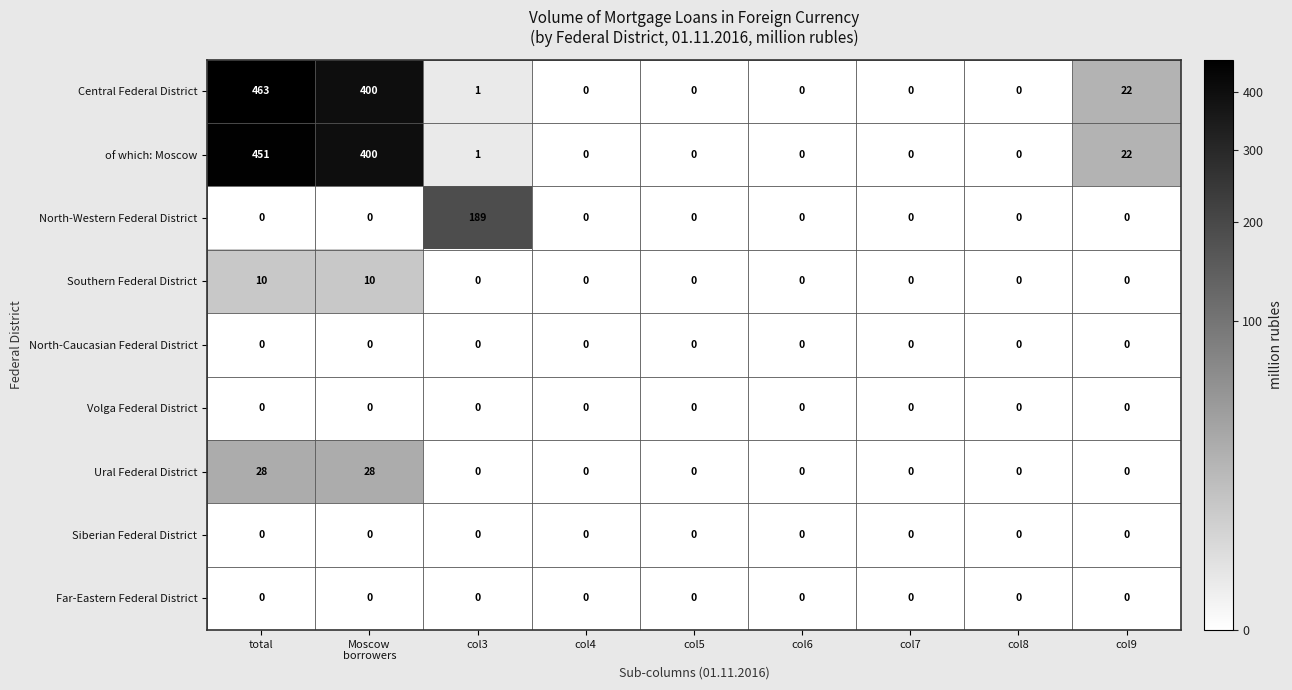

Between col3 and col6, which series saw the biggest shift?

North-Western Federal District